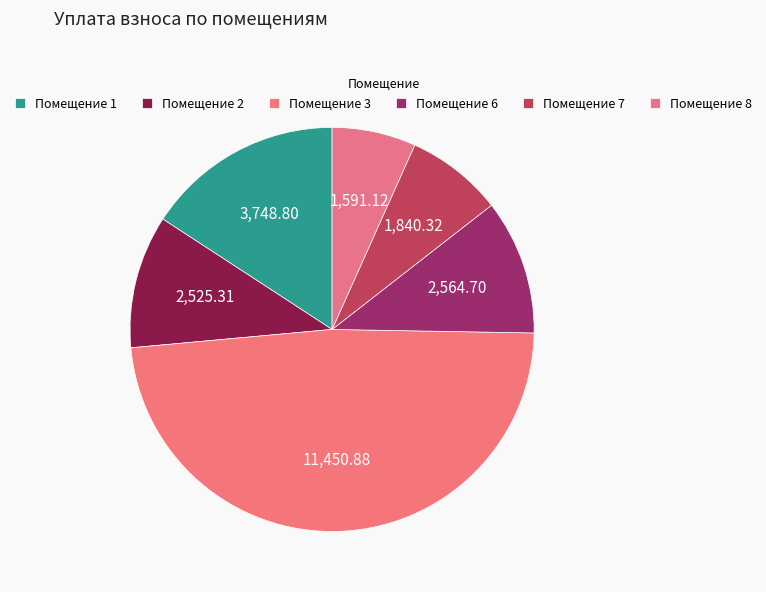

Which slice is the largest?

Помещение 3